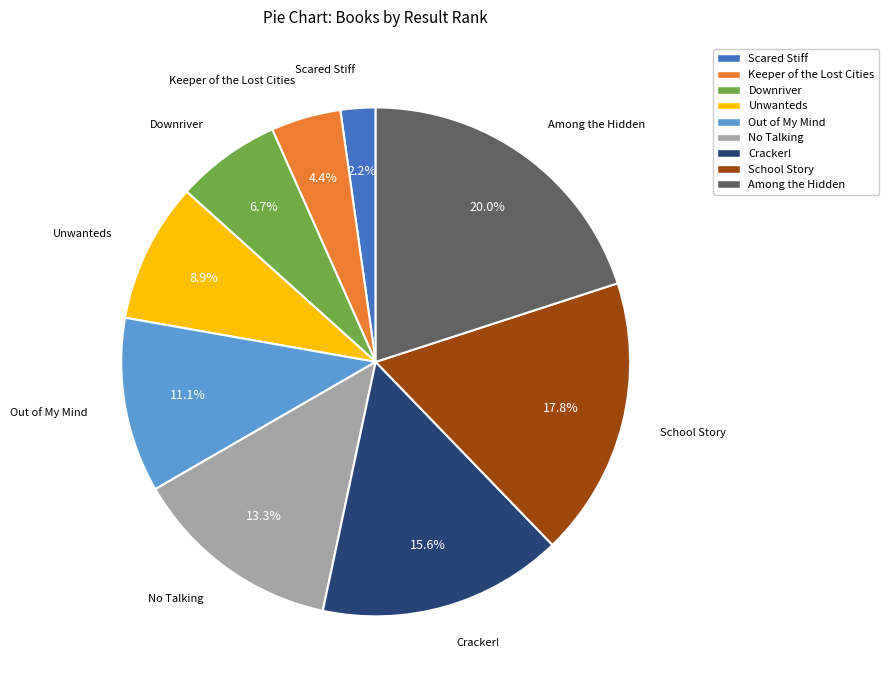

What is the total percentage of School Story and Out of My Mind?

28.9%